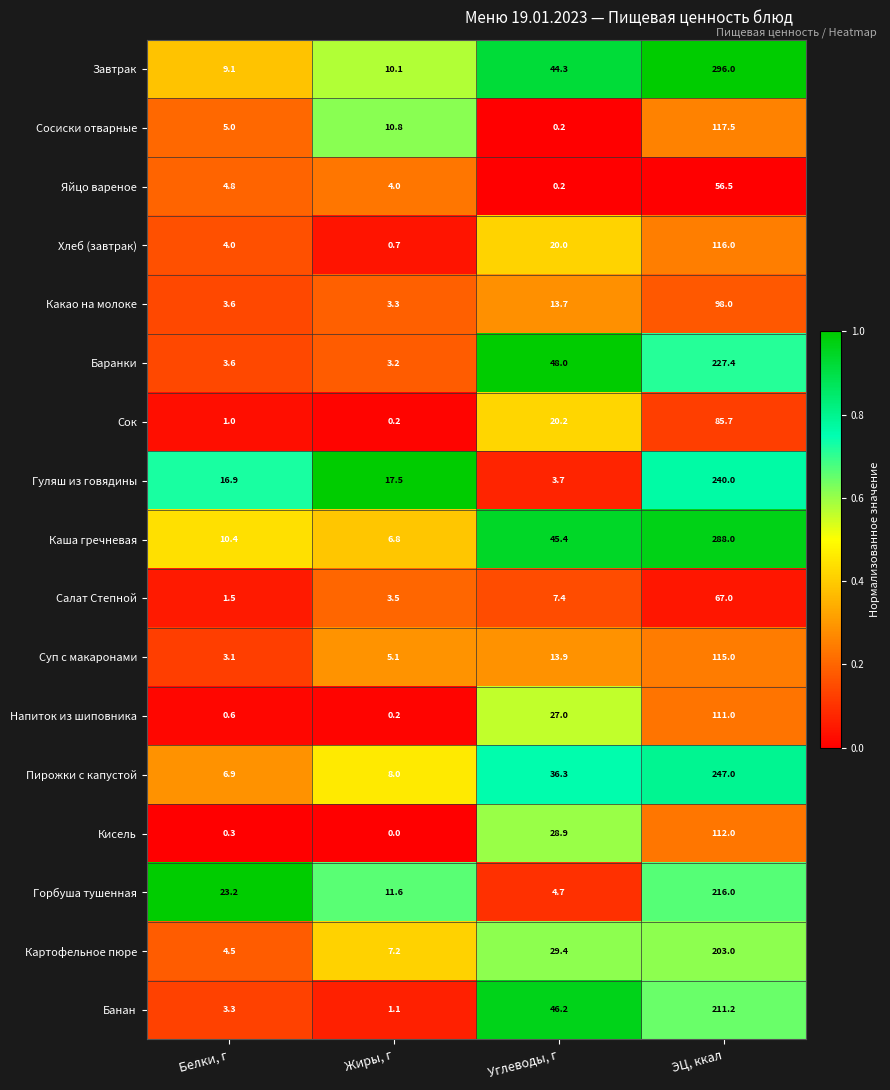

Which label corresponds to the smallest value in the chart?

Жиры, г